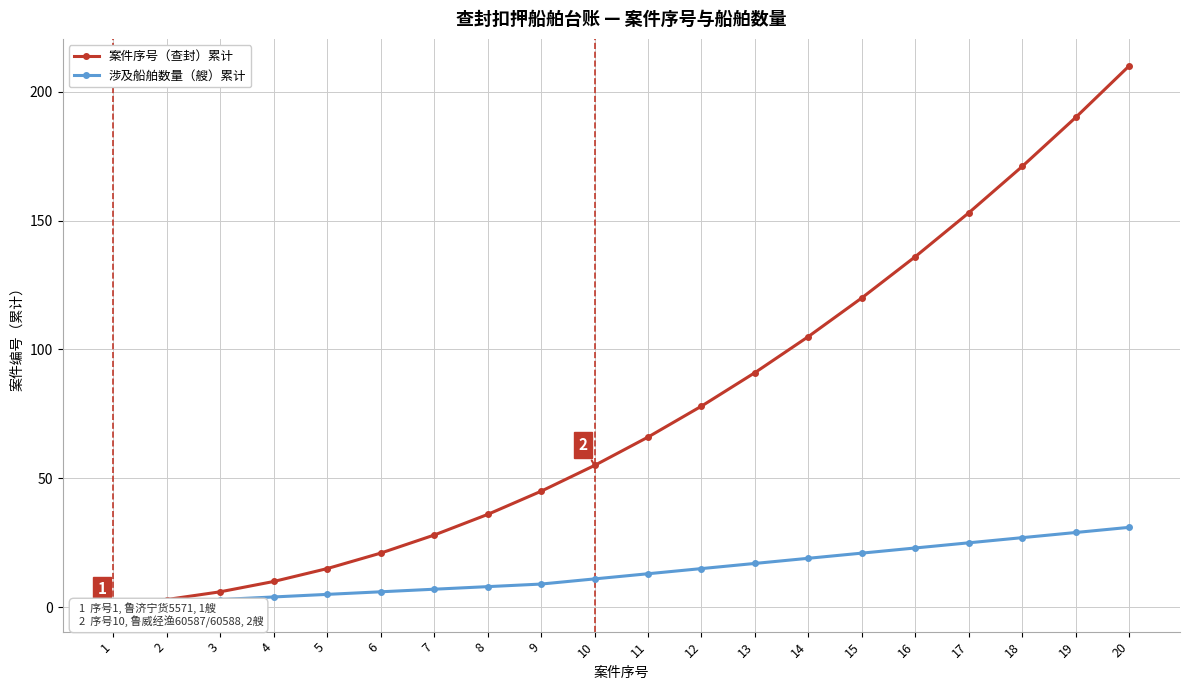

True or false: 案件序号（查封）累计 and 涉及船舶数量（艘）累计 cross at least once.

False